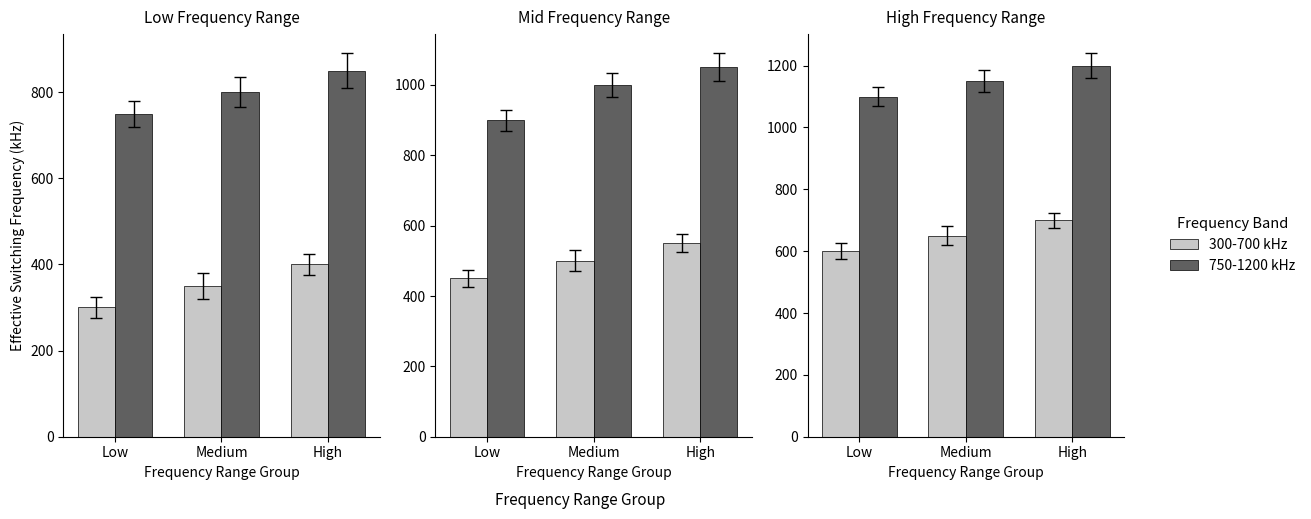

At Medium, list the series in order from largest to smallest.

750-1200 kHz, 300-700 kHz